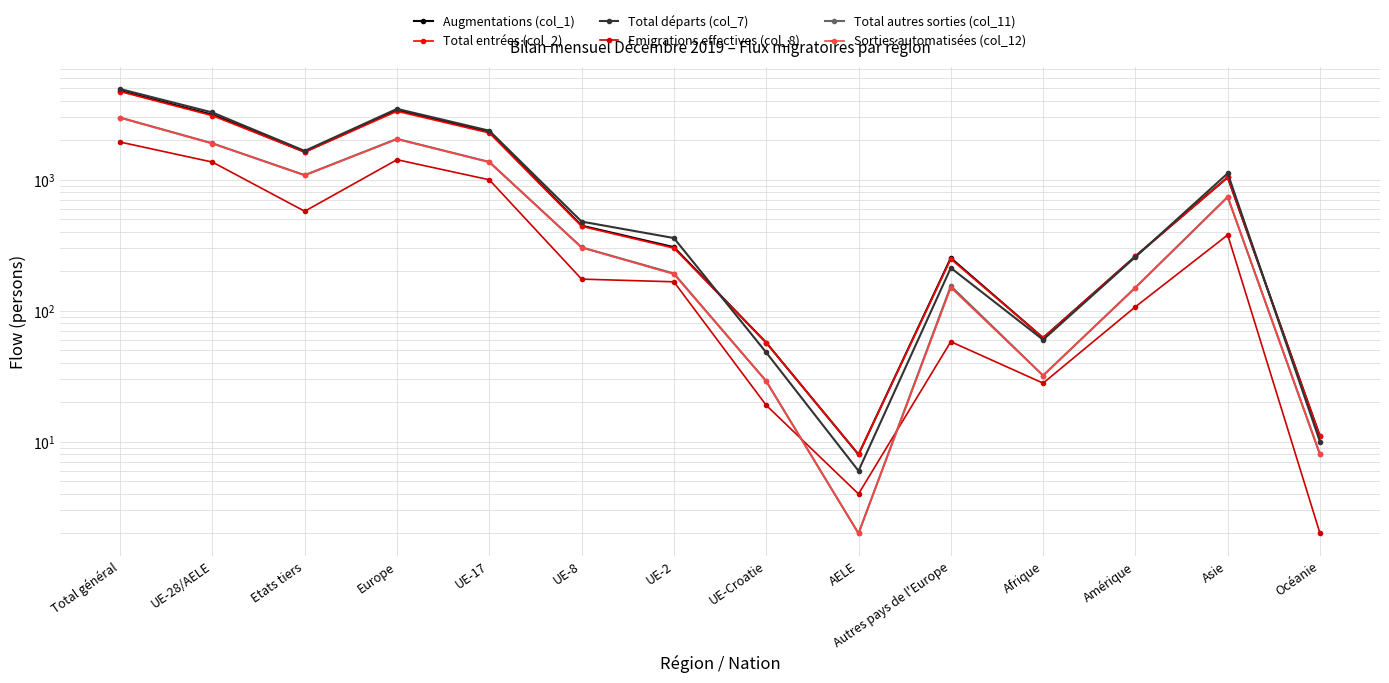

True or false: Sorties automatisées (col_12) has a value of 139 at UE-8.

False